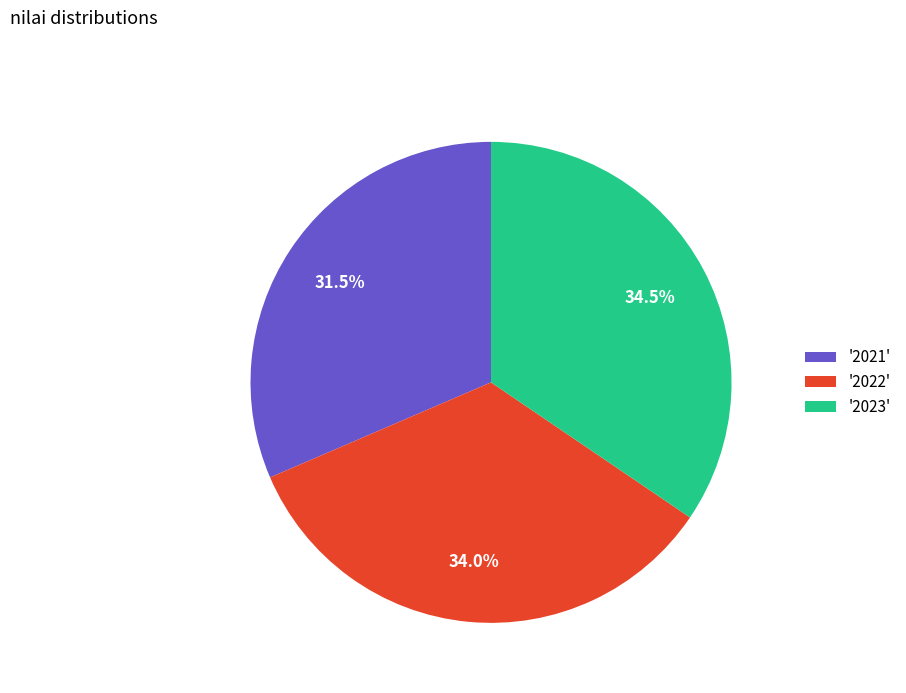

What portion of the pie excludes '2021'?

68.5%